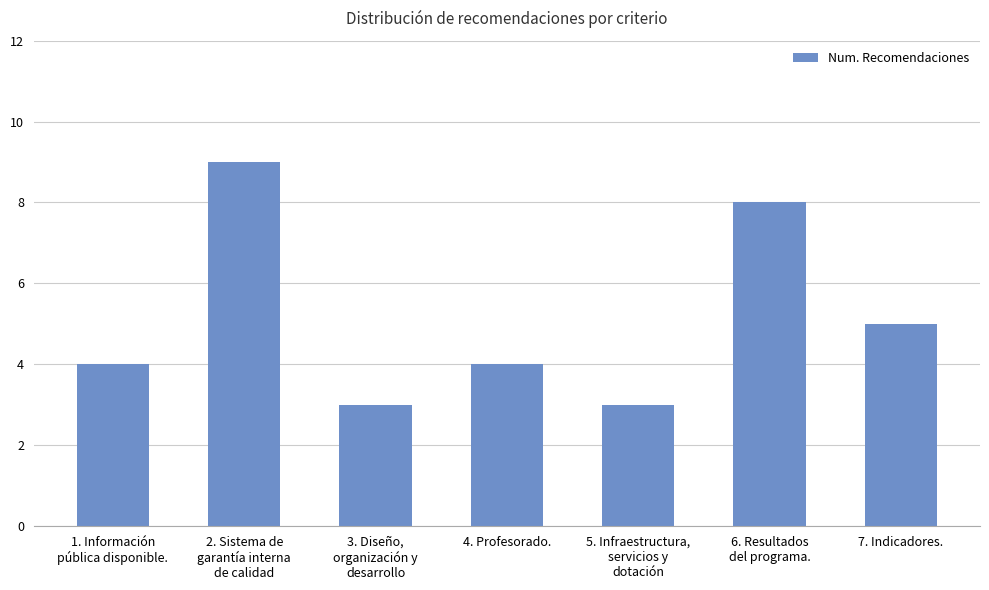

What is the label of the 7th bar from the left?

7. Indicadores.